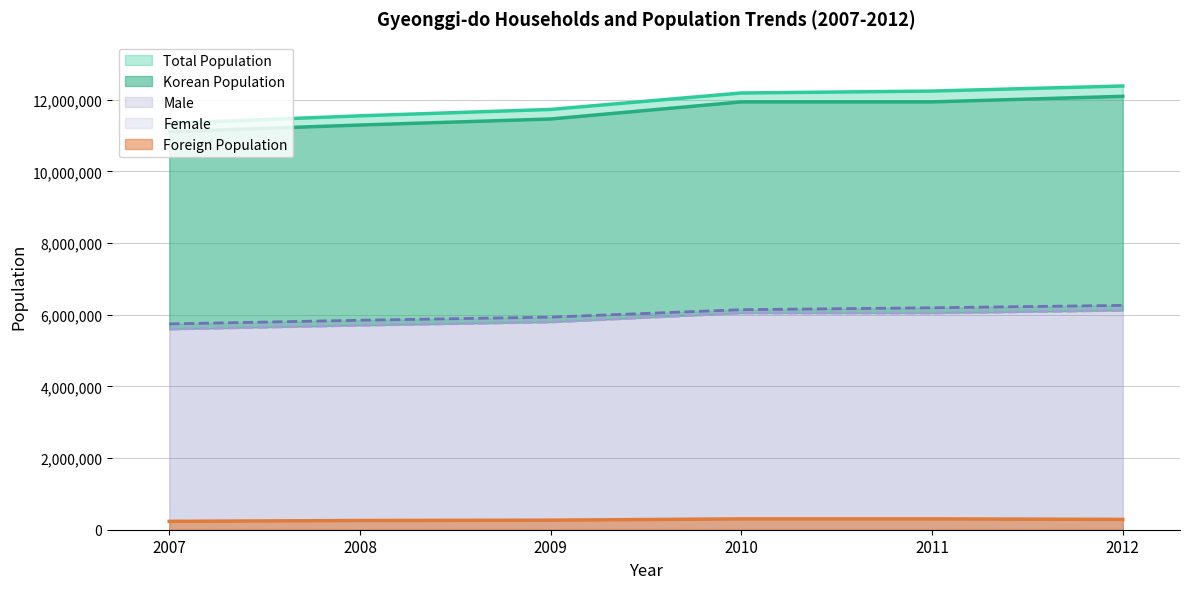

List the series in order of their peak value, highest first.

Total Population, Korean Population, Male, Female, Foreign Population